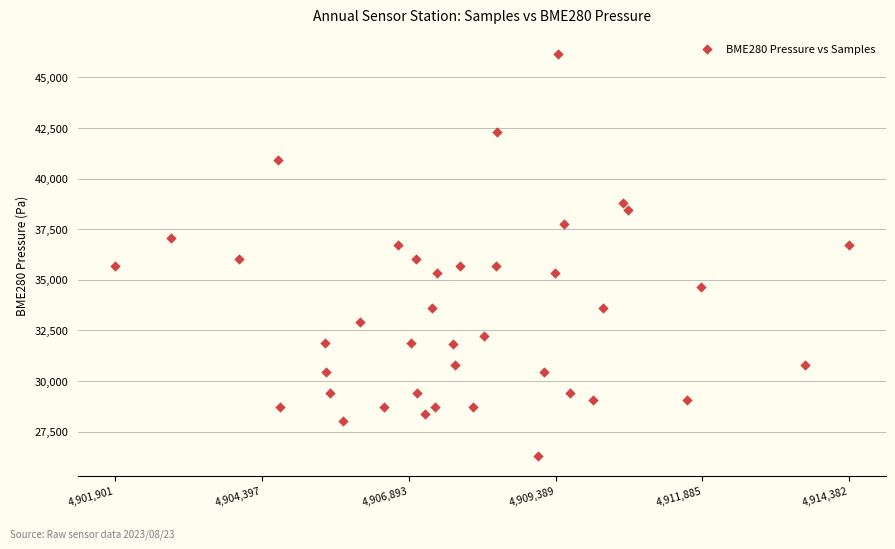

What is the range of X values (max minus min)?

12481.0